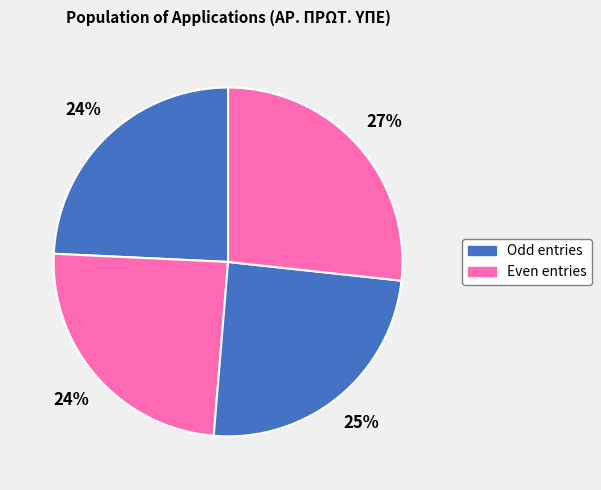

Count the number of slices in the pie.

4